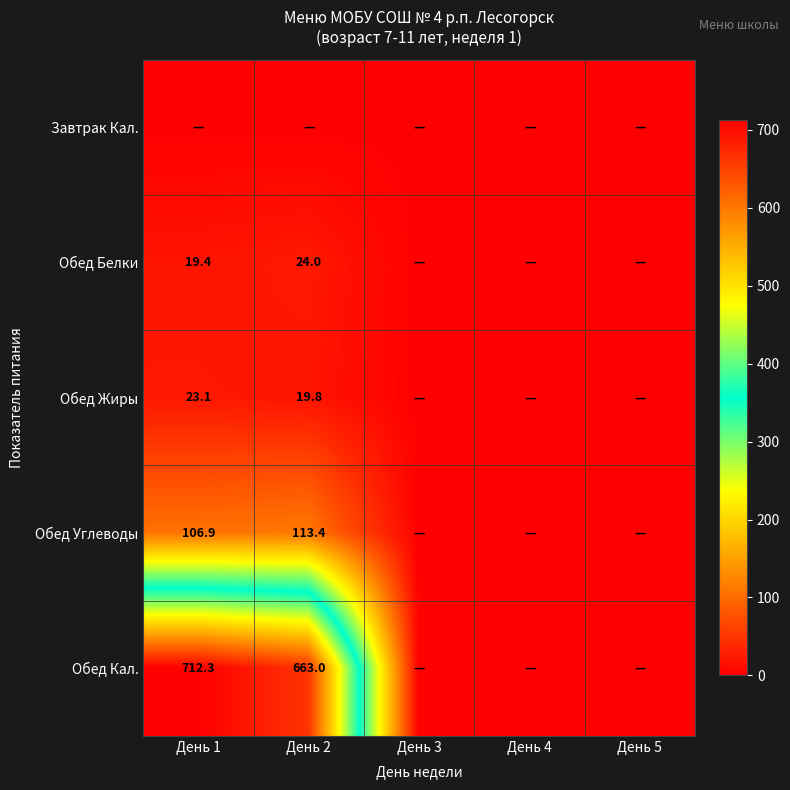

What is the sum of the Обед Кал. values at День 2 and День 1?

1375.3